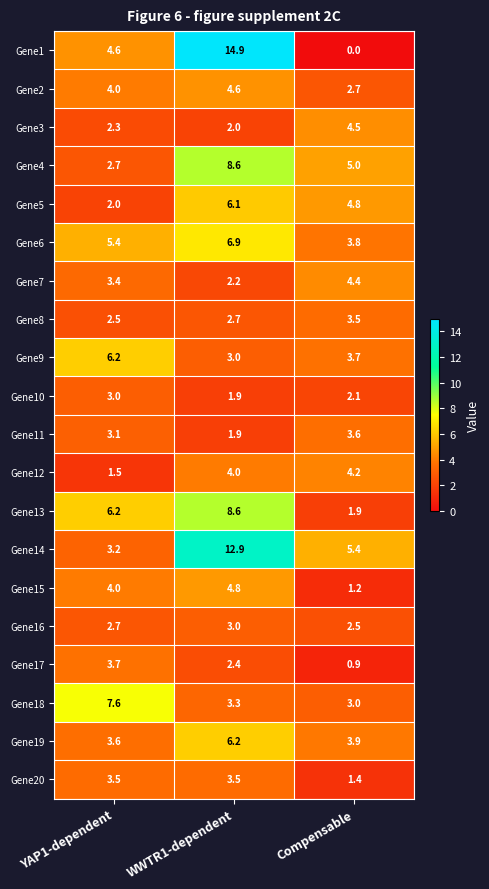

What is the average value of the Gene15 series?

3.3